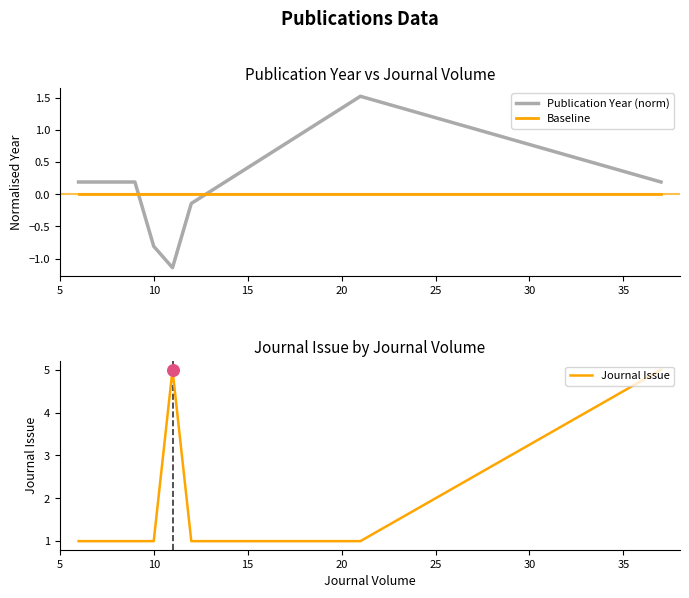

Which series contains the lowest Y value?

Publication Year (norm)